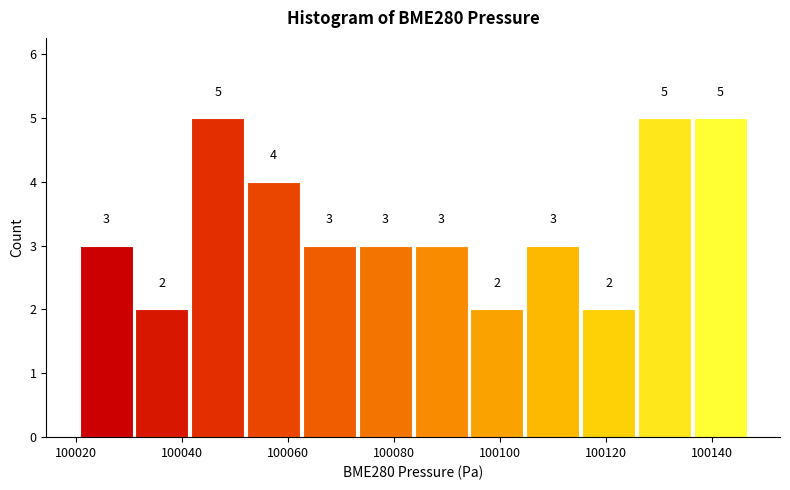

Reading left to right, list every bar in this chart as the range it spans on the x-axis followed by its height. The bar edges are not printed on the chart, so give them approximately, as read against the axis.

100020 to 100030: 3
100030 to 100042: 2
100042 to 100052: 5
100052 to 100062: 4
100062 to 100074: 3
100074 to 100084: 3
100084 to 100094: 3
100094 to 100104: 2
100104 to 100116: 3
100116 to 100126: 2
100126 to 100136: 5
100136 to 100146: 5